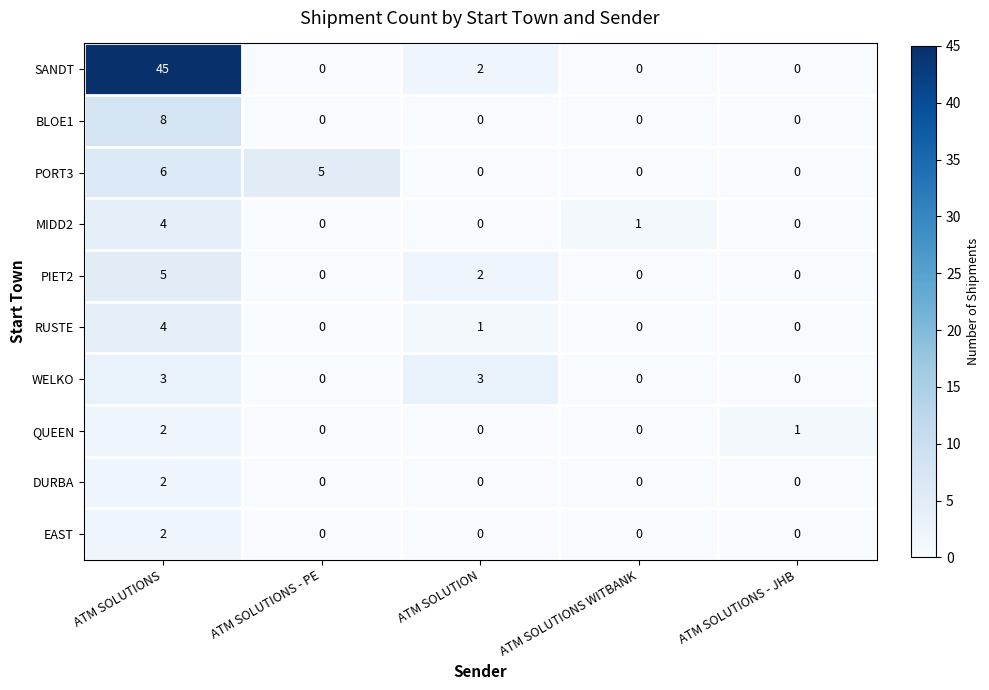

The SANDT series shows -14 at ATM SOLUTIONS WITBANK. True or false?

False